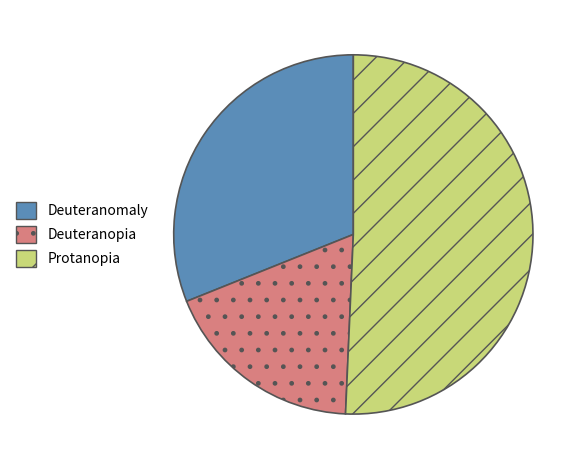

What is the ratio of the value at Deuteranopia to the value at Deuteranomaly?

0.6